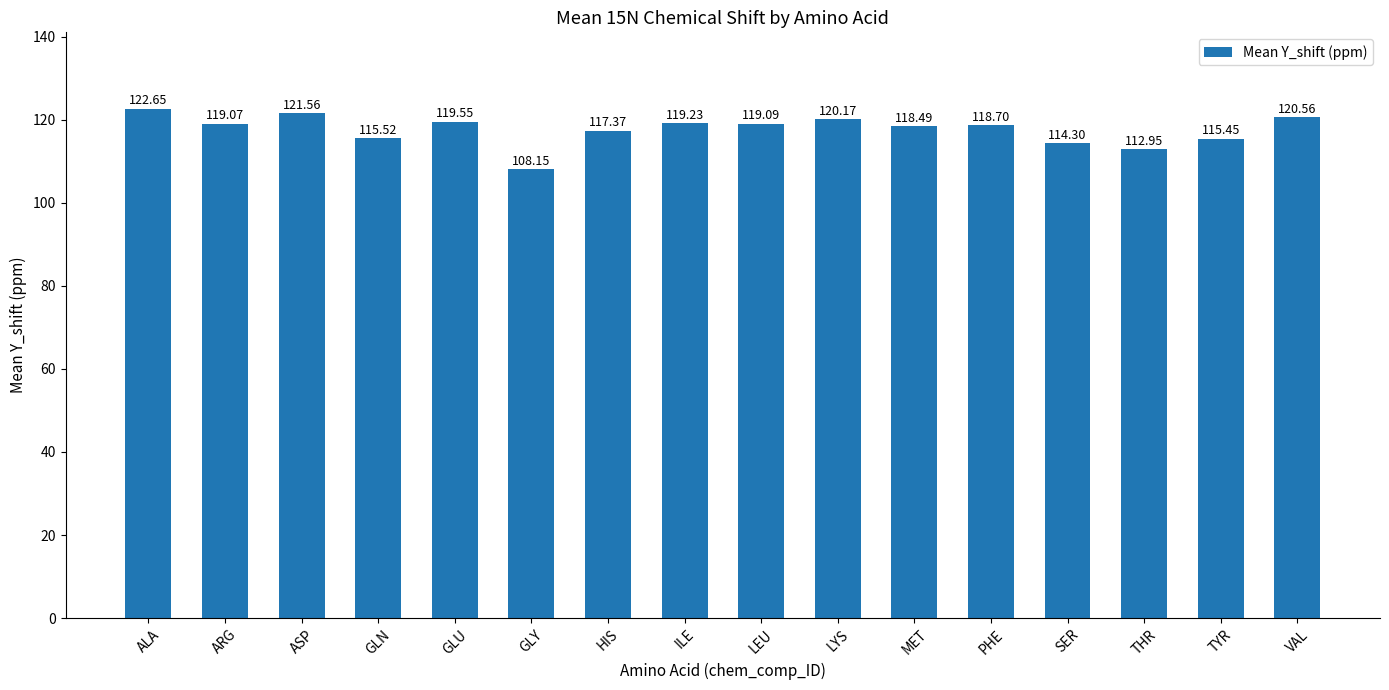

List the labels in order of value, largest first.

ALA, ASP, VAL, LYS, GLU, ILE, LEU, ARG, PHE, MET, HIS, GLN, TYR, SER, THR, GLY